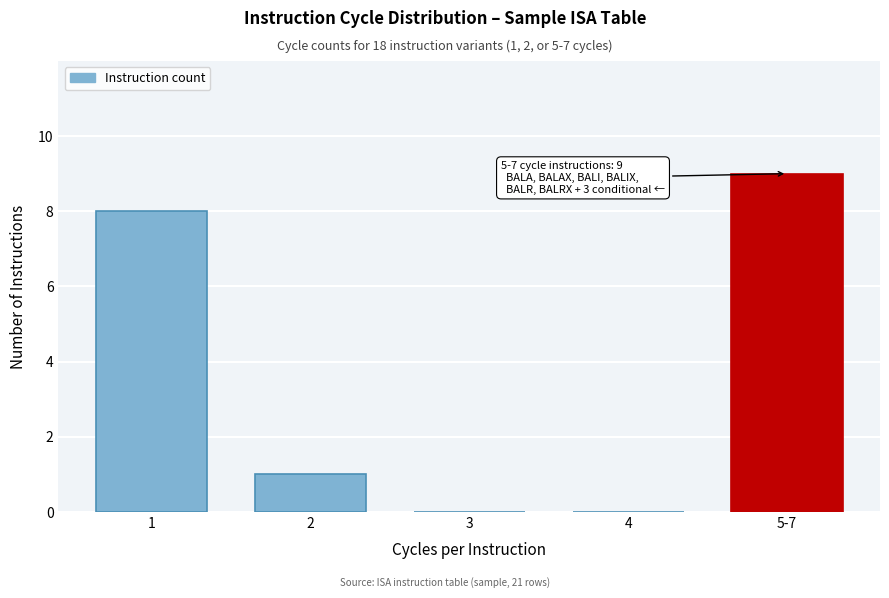

Reading left to right, transcribe all the data shown in this chart.

1=8	2=1	3=0	4=0	5-7=9